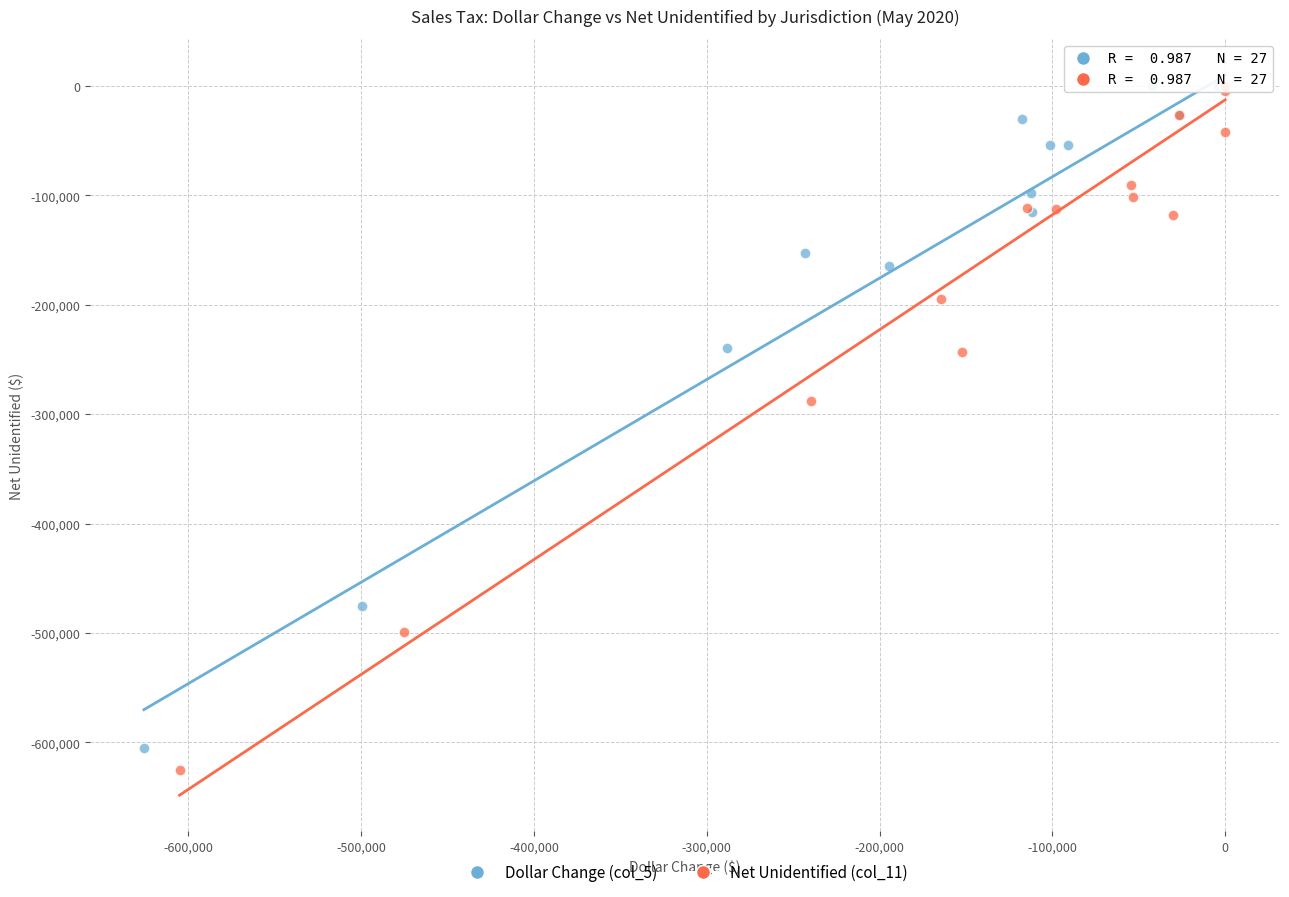

Which series has the widest spread of Y values?

Net Unidentified (col_11)